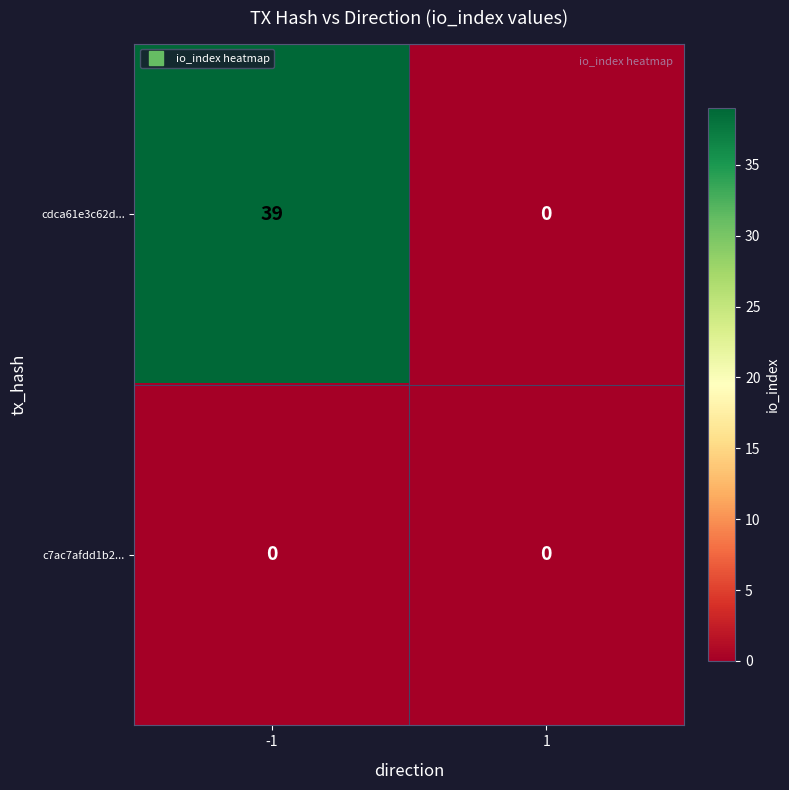

Which series has the widest spread of values?

cdca61e3c62d...